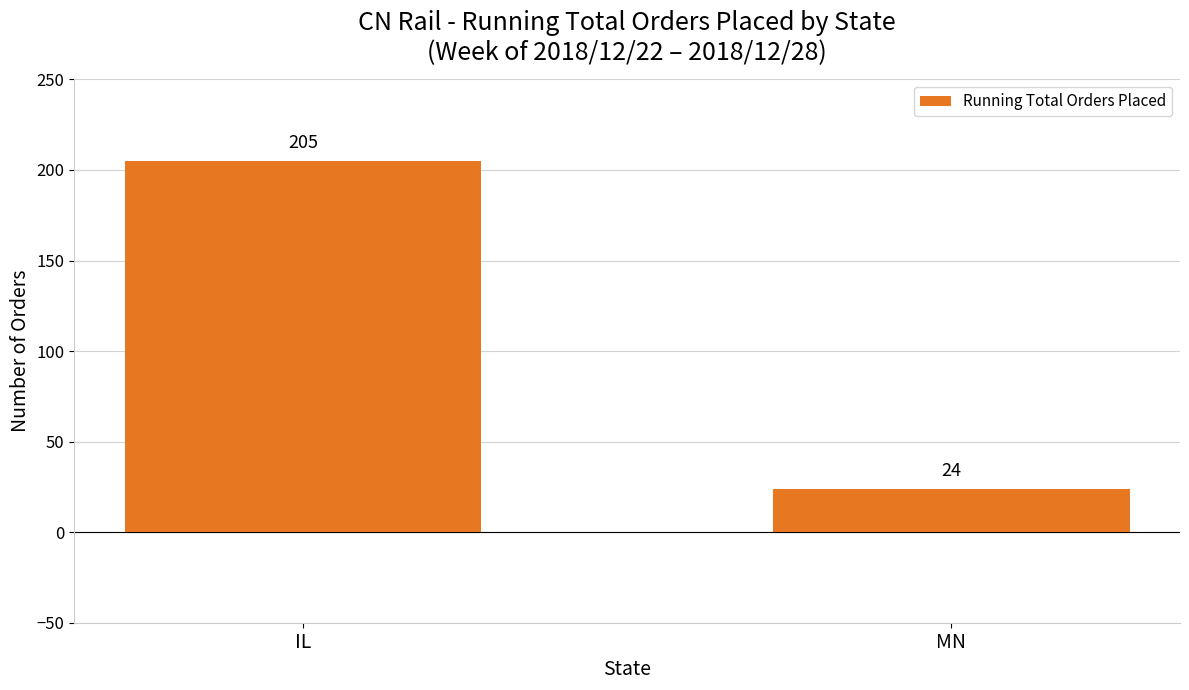

How many bars are there in total?

2